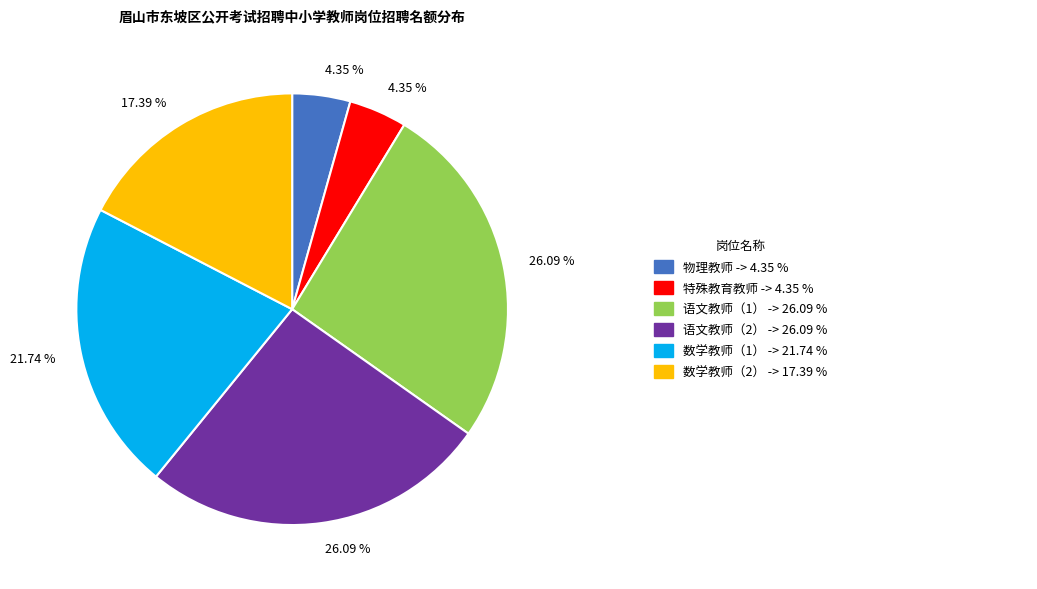

To the nearest percent, what is the difference between the largest and smallest slice percentages?

22%